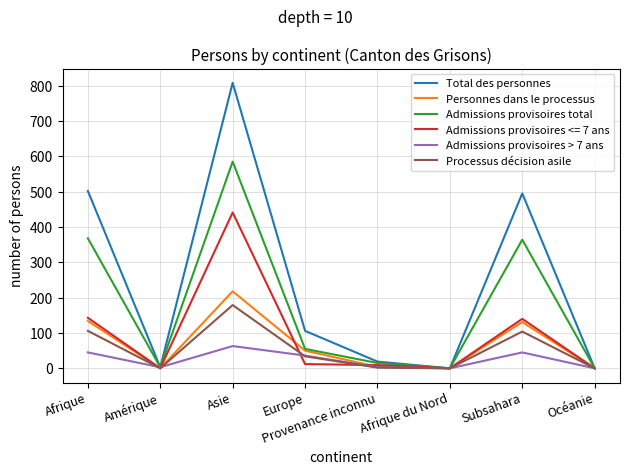

Does the chart have visible grid lines?

Yes